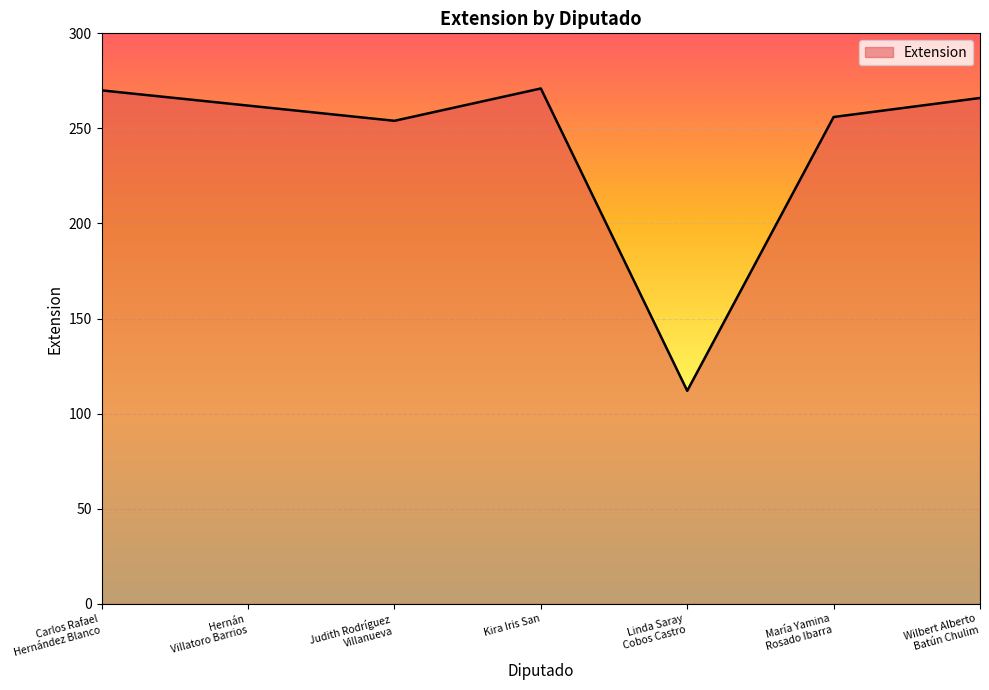

How many lines are shown in the chart?

1